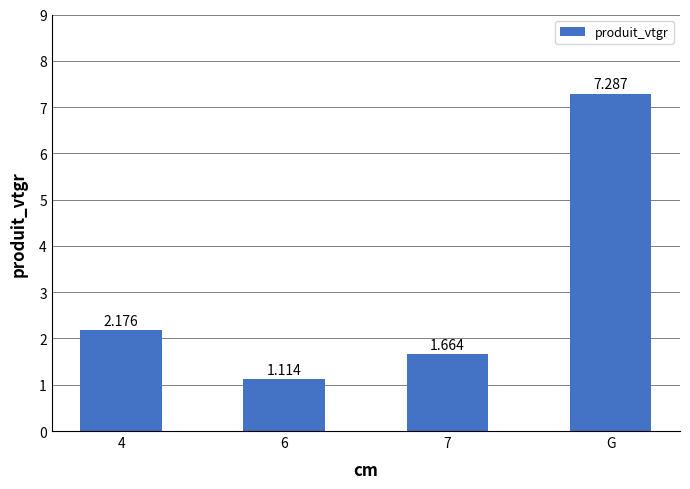

Rank the categories by value from lowest to highest.

6, 7, 4, G